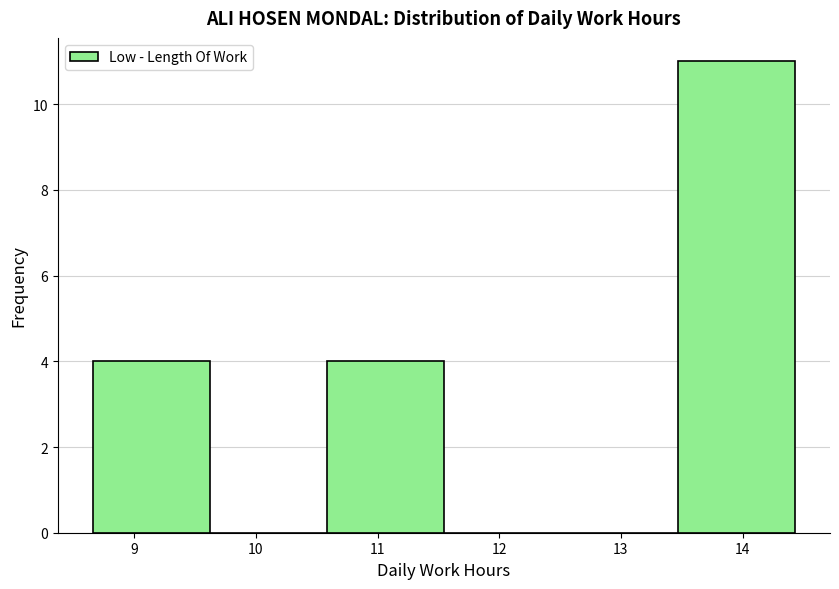

Reading left to right, transcribe this chart: for each bar, give the range it covers on the x-axis and its height. Neither the bar edges nor the heights are printed on the chart, so give them approximately, as read against the axes.

8.7 to 9.6: 4
9.6 to 10.6: 0
10.6 to 11.5: 4
11.5 to 12.5: 0
12.5 to 13.5: 0
13.5 to 14.4: 11